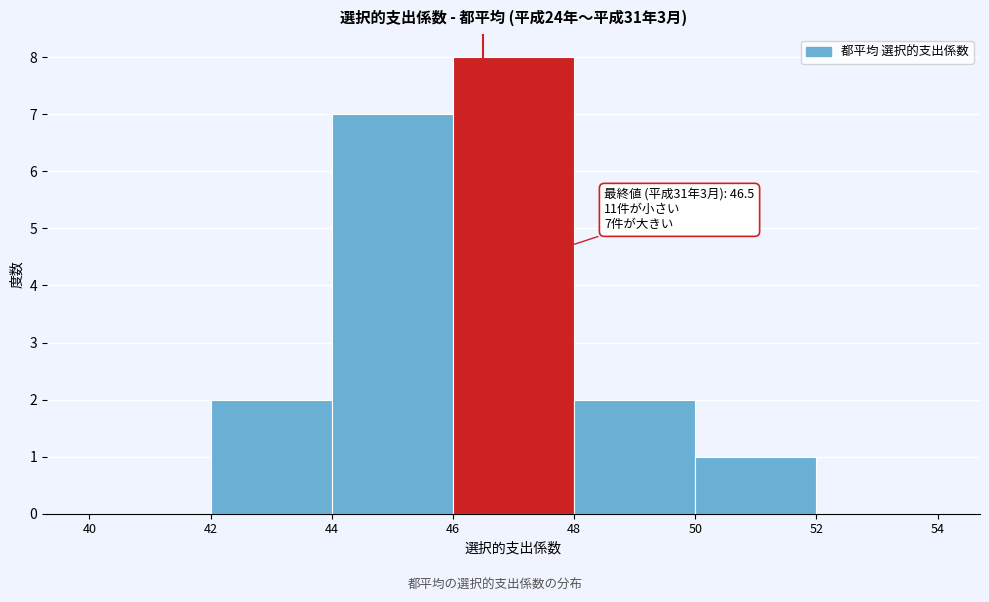

Which range on the x-axis has the tallest bar?

46 to 48